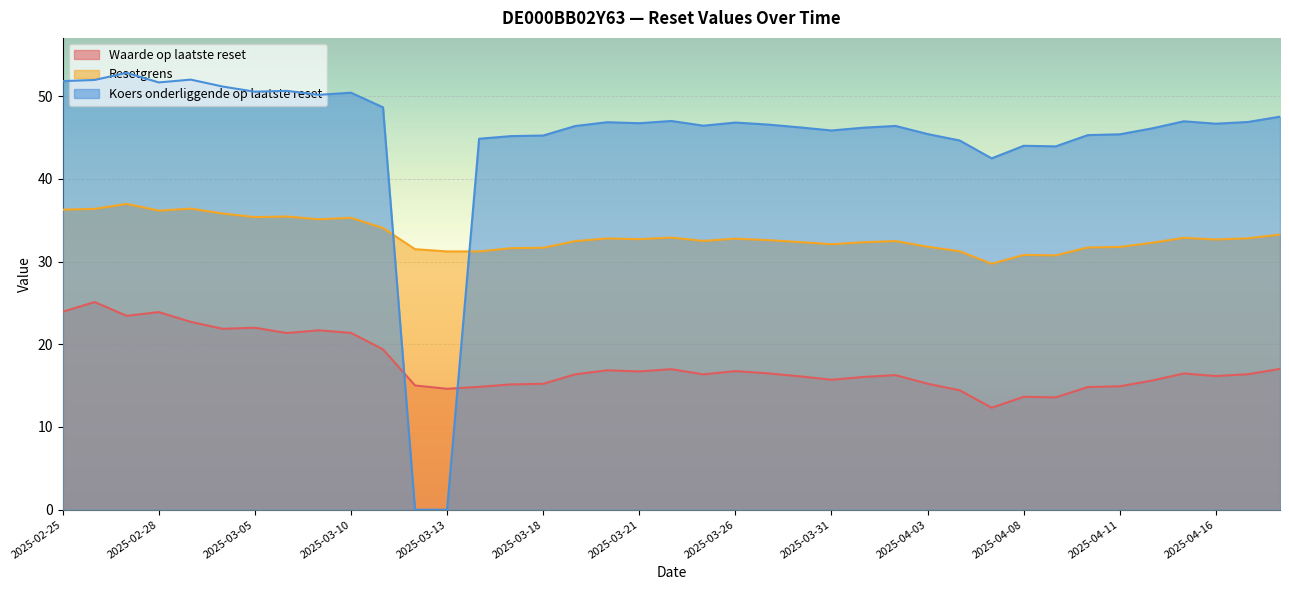

What are all the series names shown in the legend?

Waarde op laatste reset, Resetgrens, Koers onderliggende op laatste reset